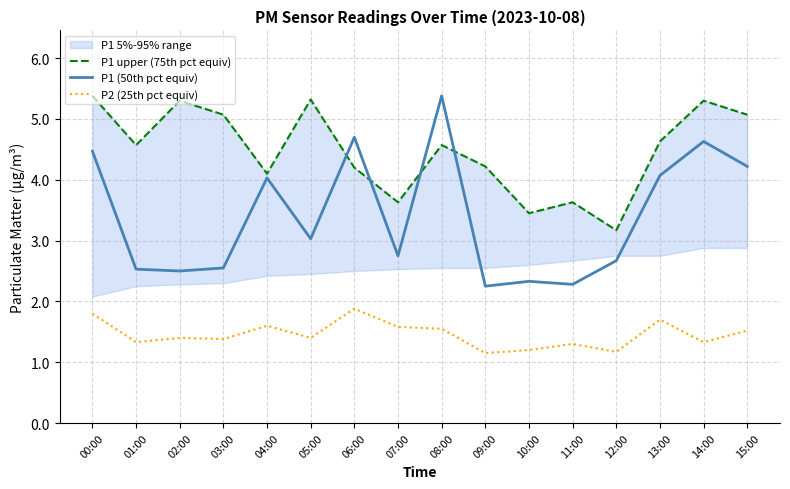

How many lines are shown in the chart?

3